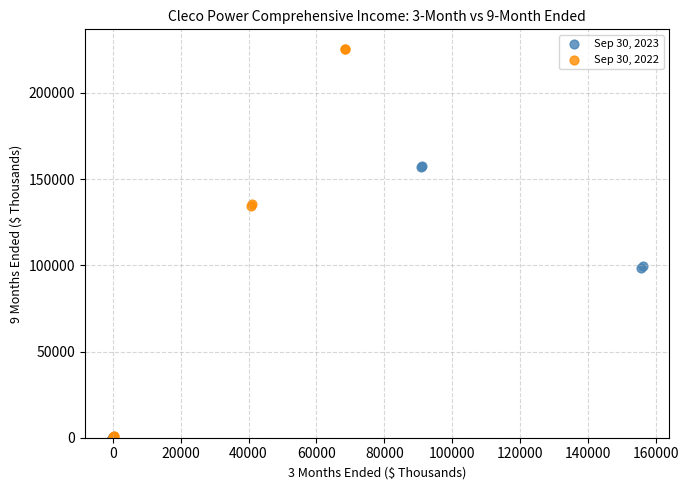

Which series reaches the maximum Y coordinate?

Sep 30, 2022